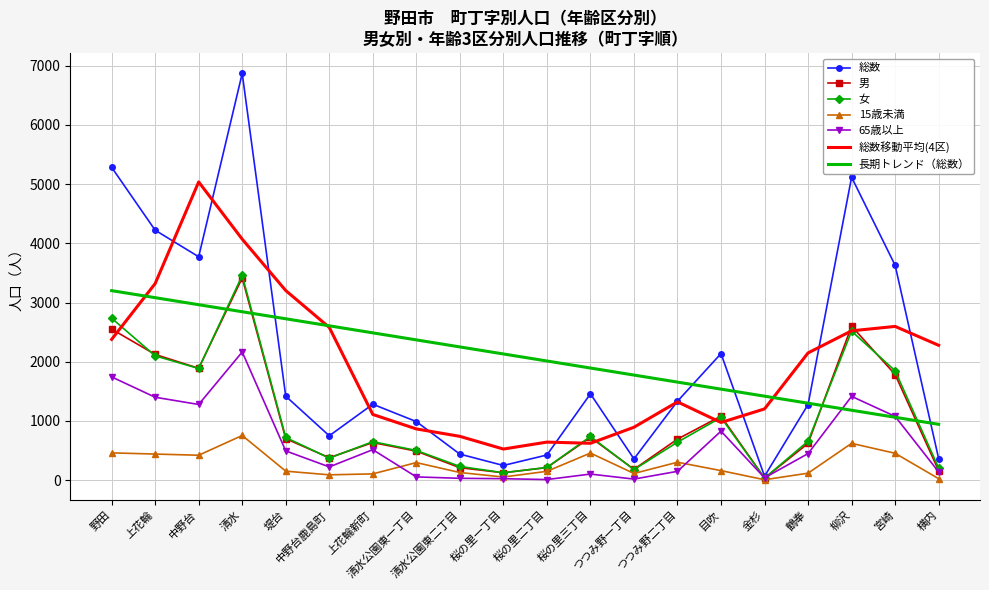

Which series has the largest range (max minus min)?

総数